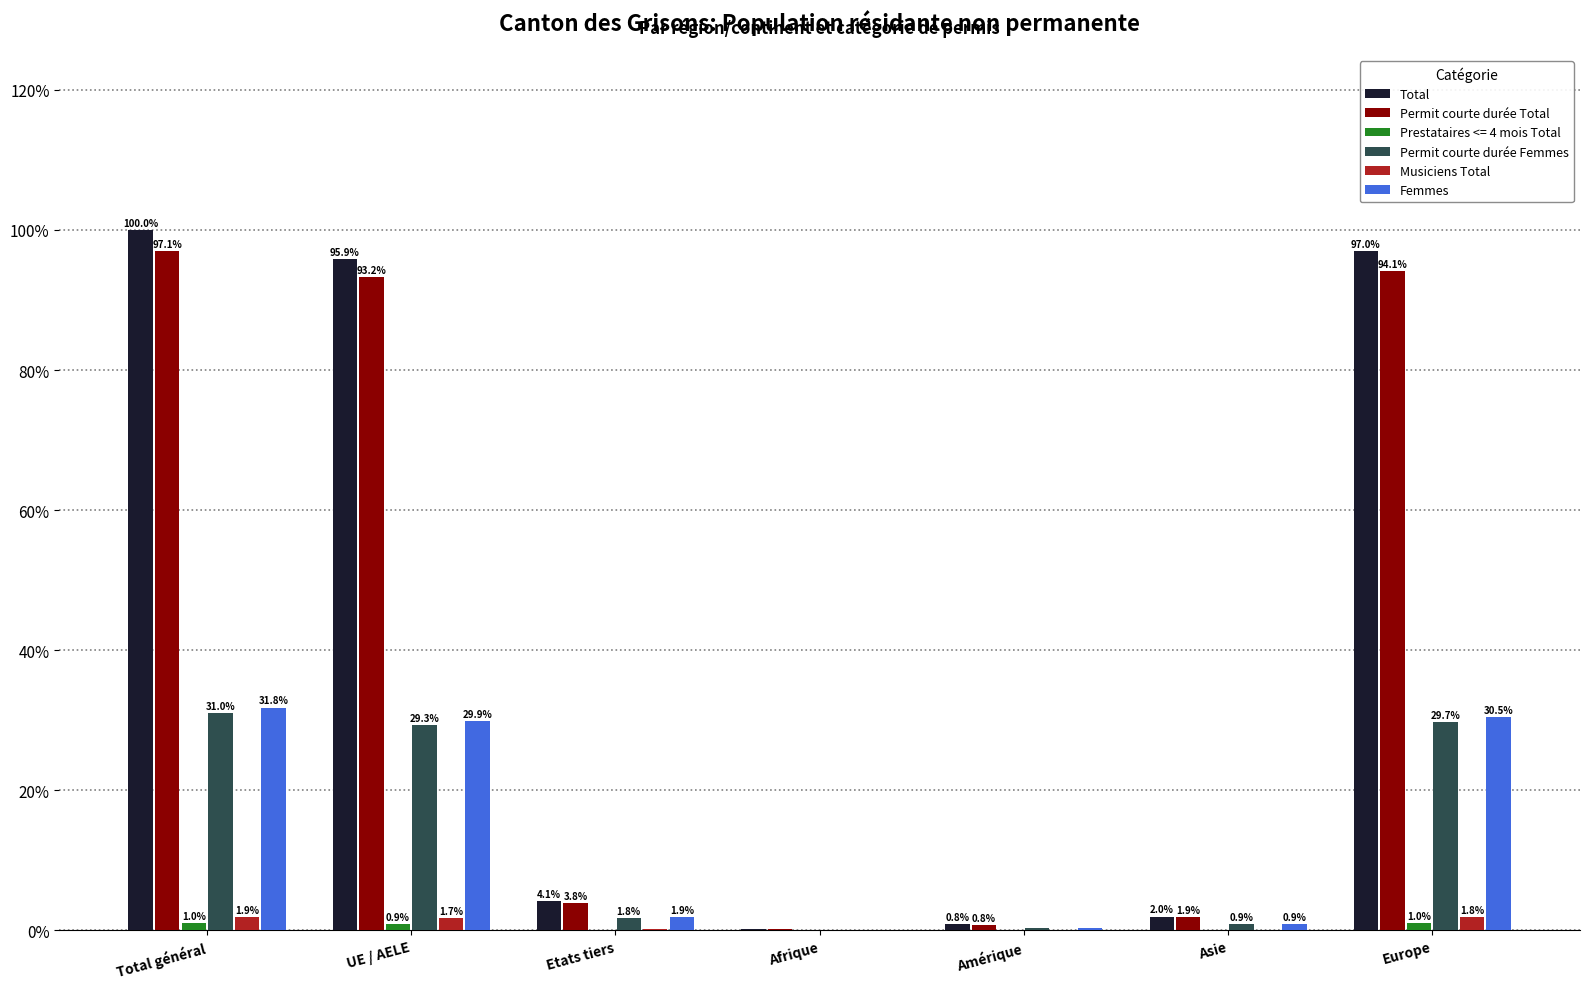

The Femmes series shows 11.2 at UE / AELE. True or false?

False